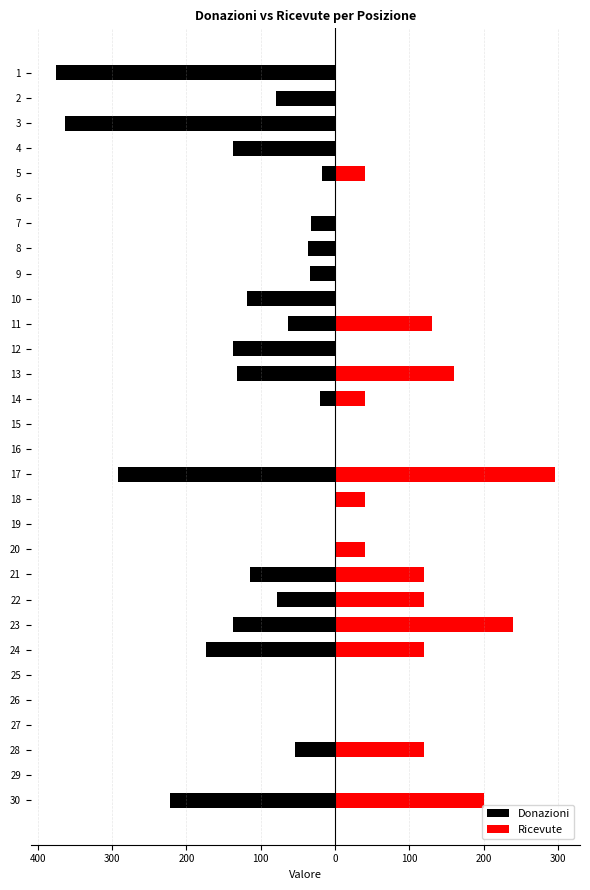

What is the average value of the Donazioni series?

-87